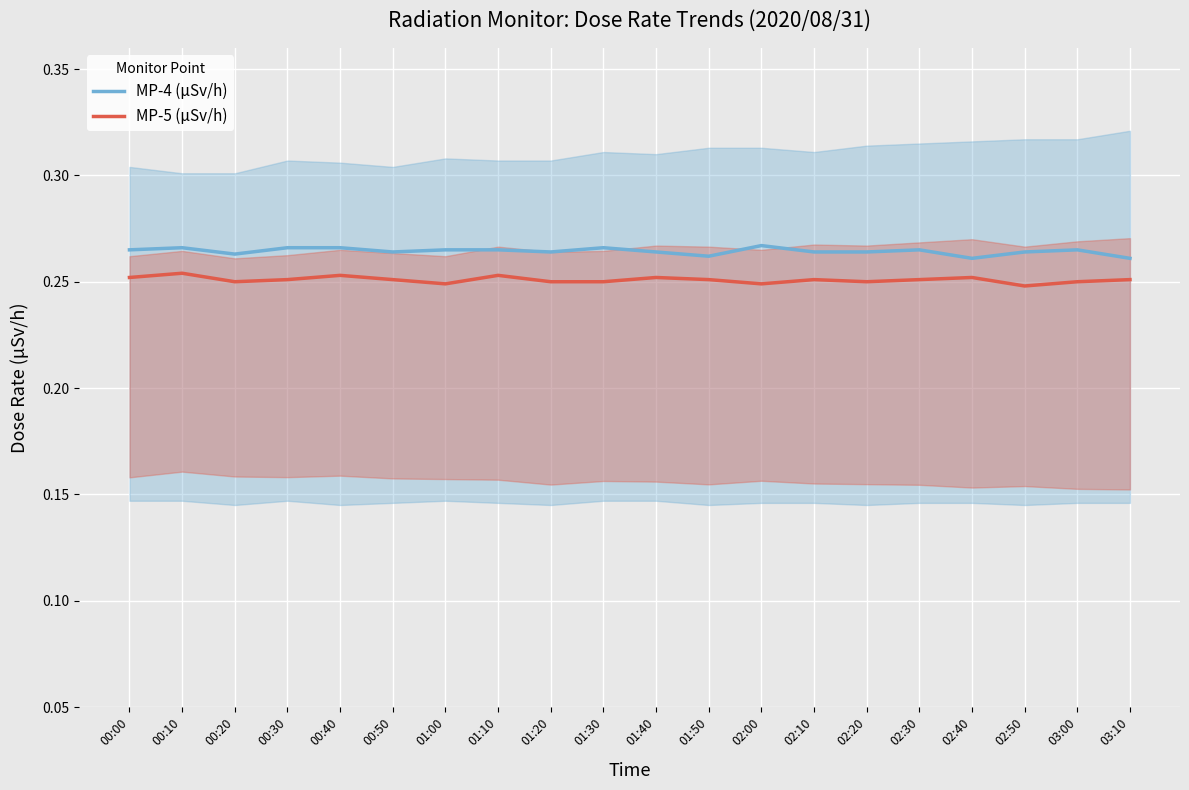

What is the sum of all MP-4 (μSv/h) values?

5.3